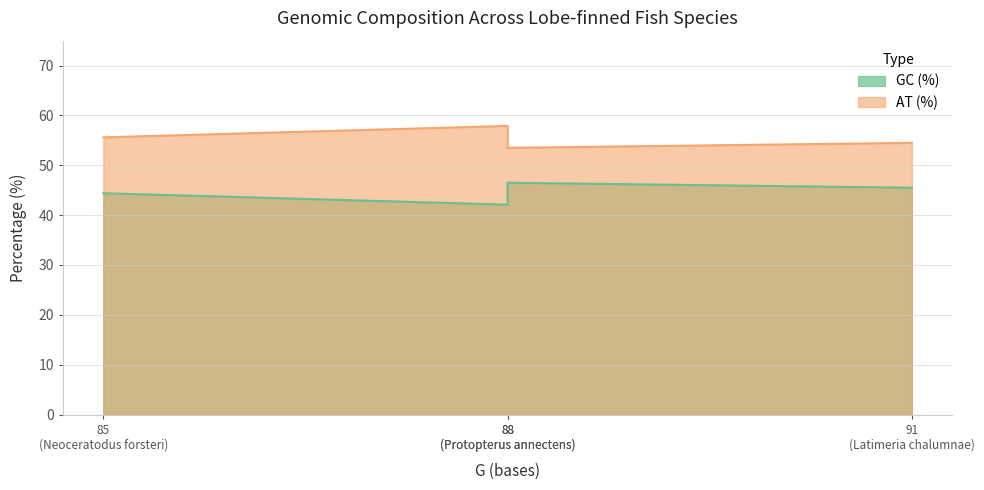

At which label is GC (%) closest to 44?

Neoceratodus forsteri